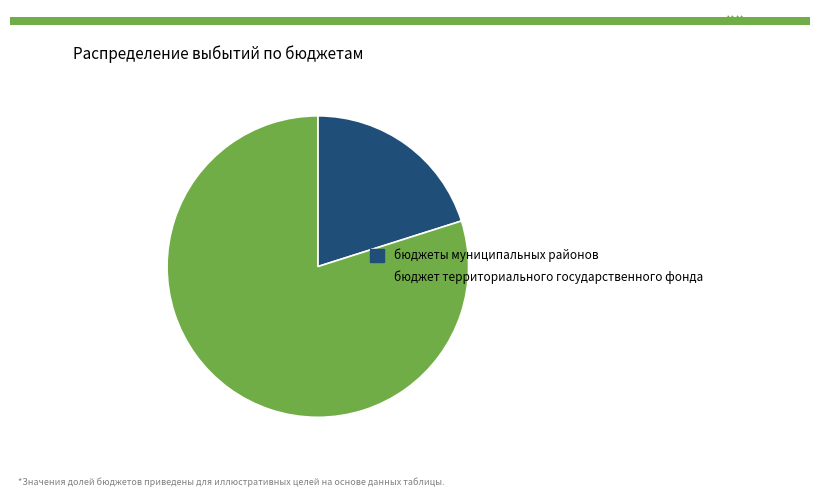

Which category has the biggest portion of the pie?

бюджет территориального государственного фонда